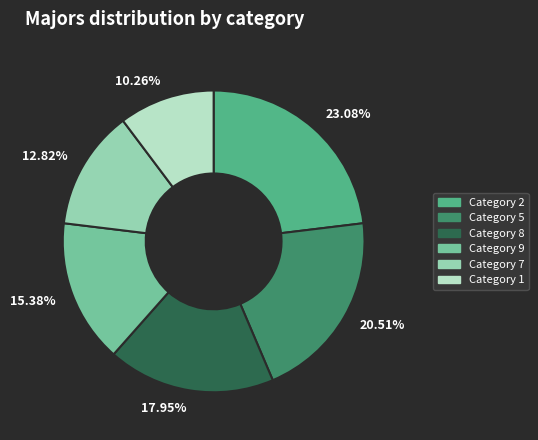

Is there a majority slice in this chart?

No